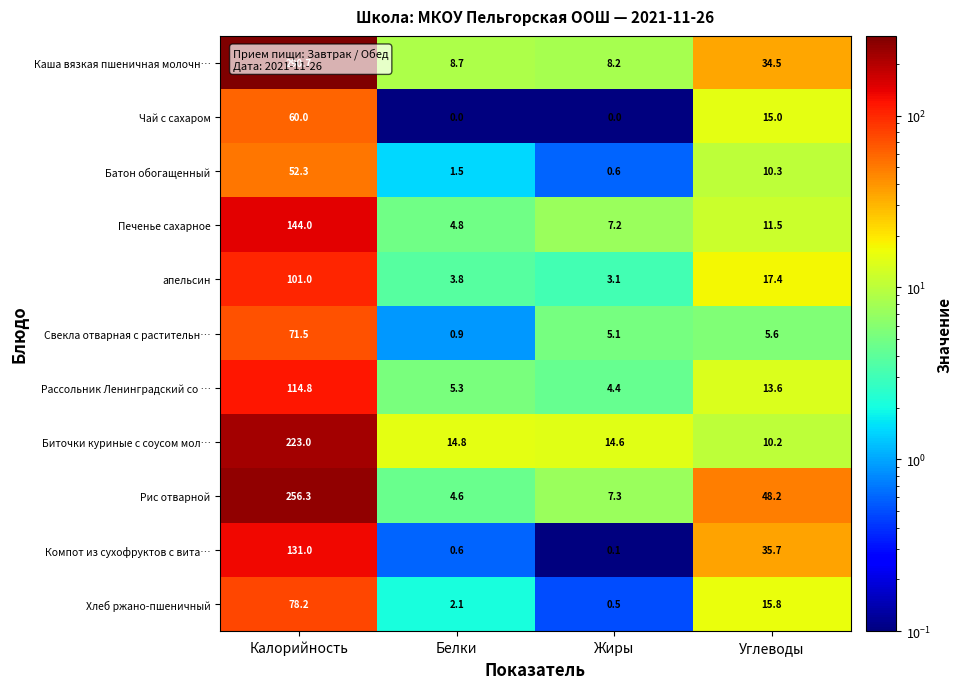

What is the sum of the Батон обогащенный values at Жиры and Белки?

2.1